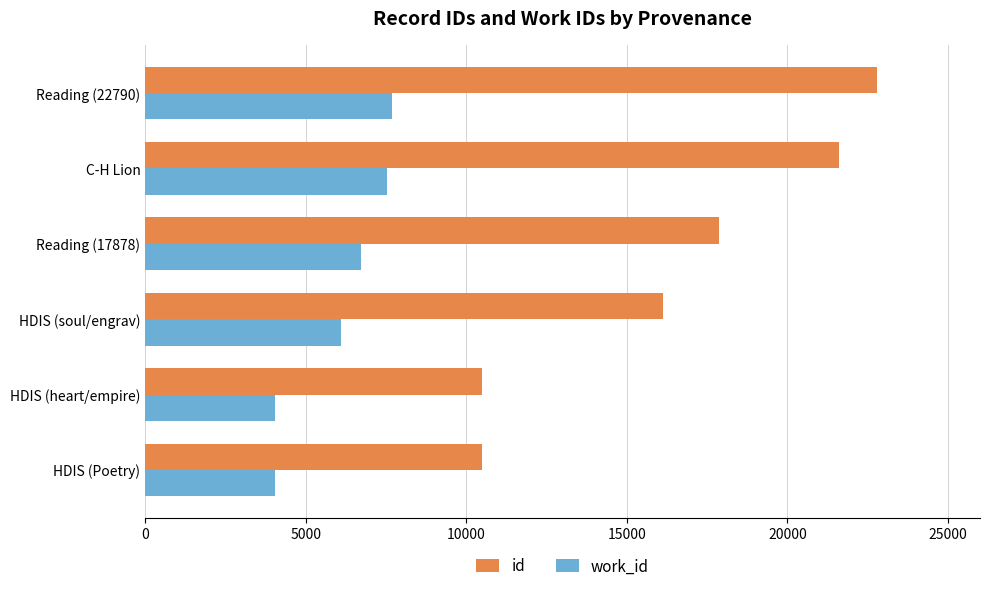

What are all the series names shown in the legend?

id, work_id